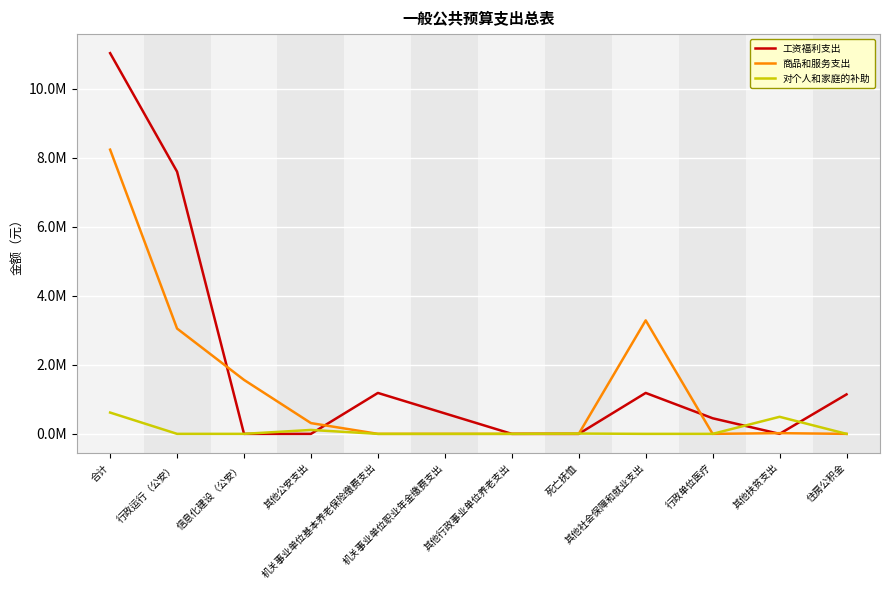

What is the label of the 1st point from the right?

住房公积金